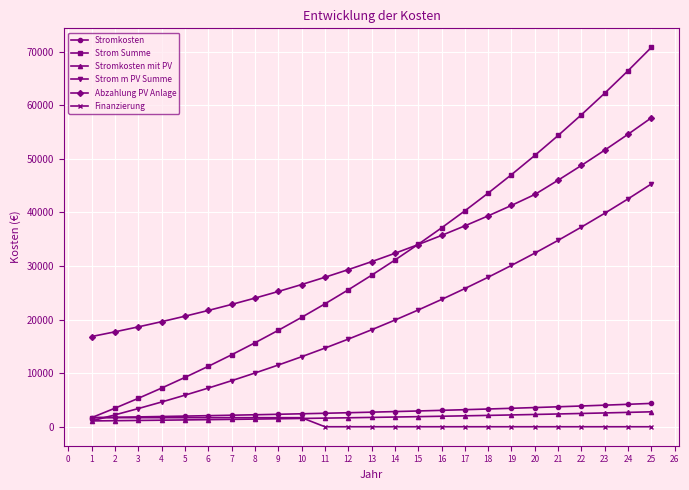

List the series in order of their peak value, highest first.

Strom Summe, Abzahlung PV Anlage, Strom m PV Summe, Stromkosten, Stromkosten mit PV, Finanzierung